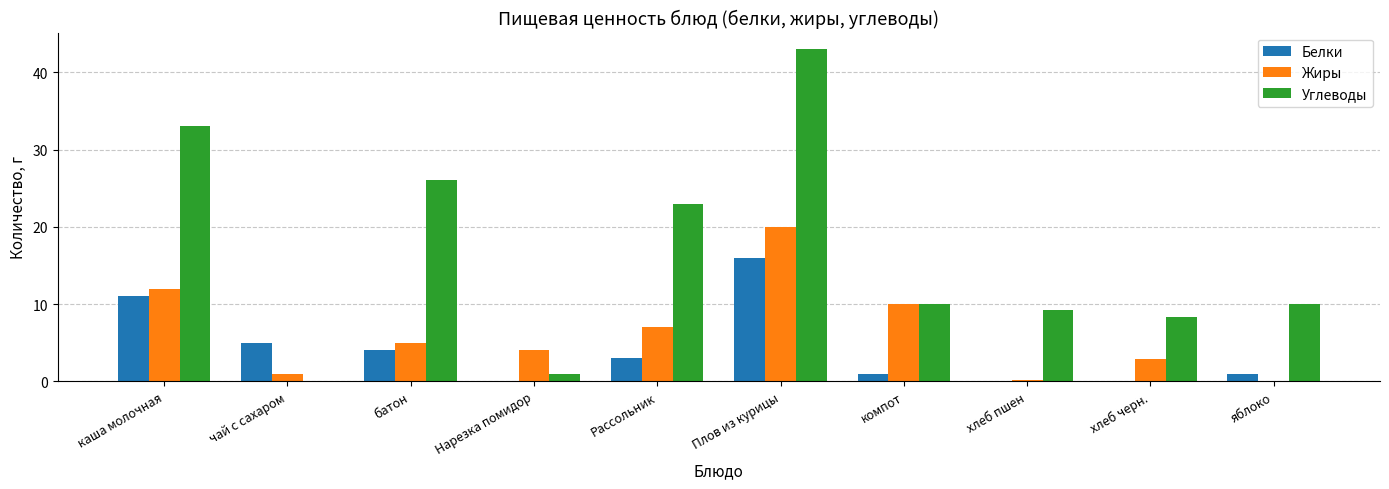

At which category is the sum across all series the highest?

Плов из курицы